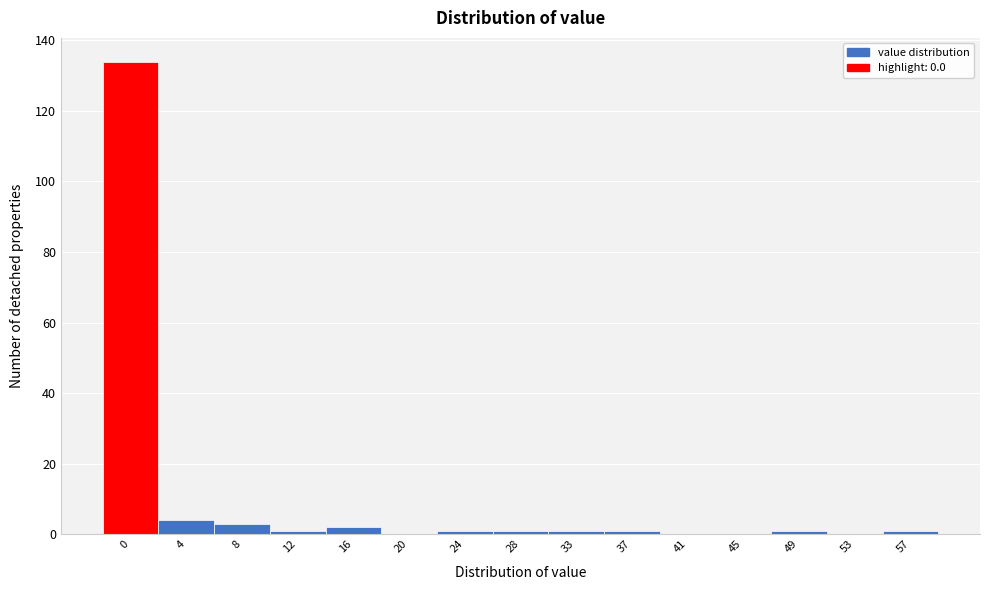

Reading left to right, transcribe all the data shown in this chart.

0=134	4=4	8=3	12=1	16=2	20=0	24=1	28=1	33=1	37=1	41=0	45=0	49=1	53=0	57=1